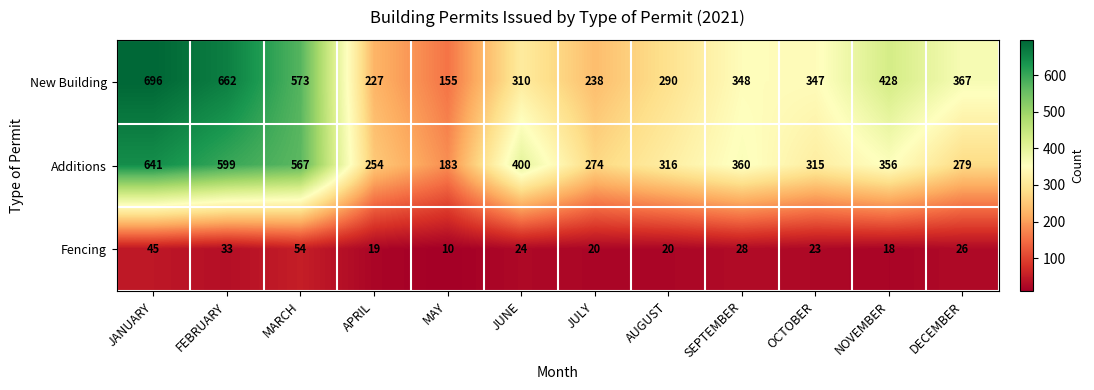

Which series has the largest total across all categories?

New Building